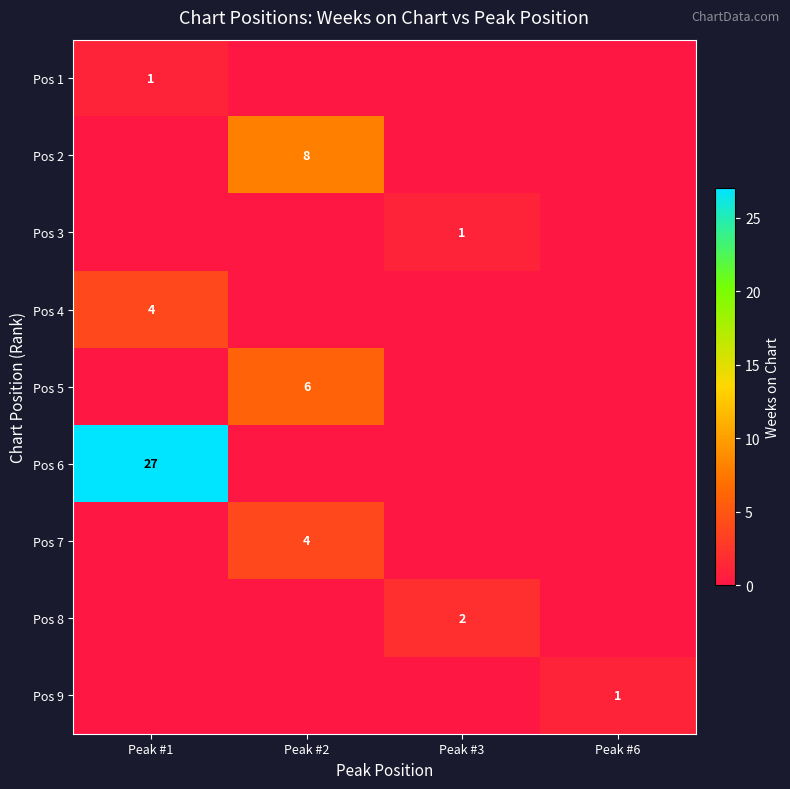

The row_1 series shows 11 at Peak #2. True or false?

False